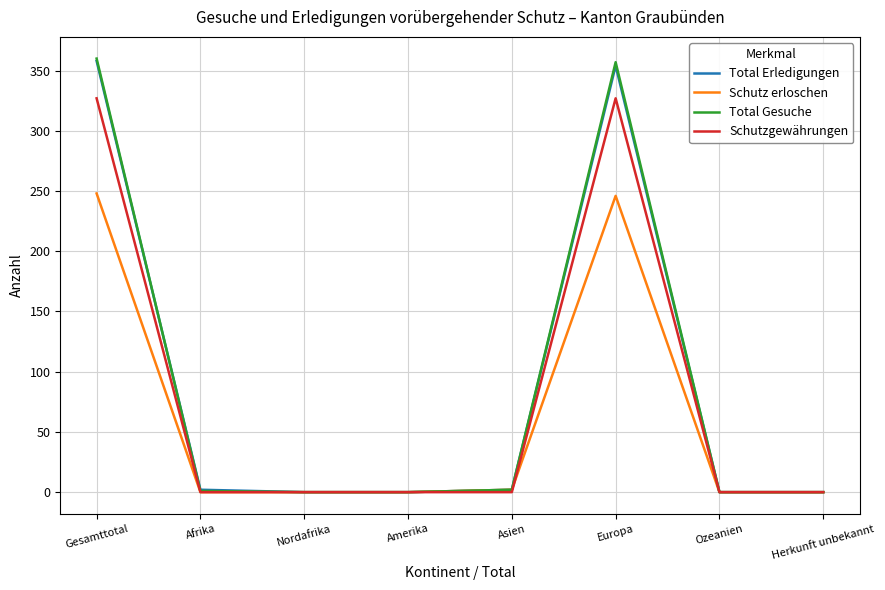

At how many categories does at least one series exceed 35?

2